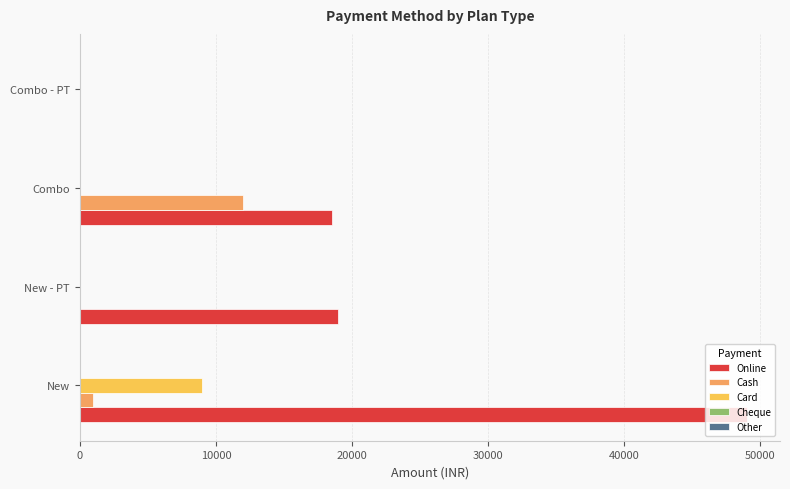

What is the average value of the Card series?

2250